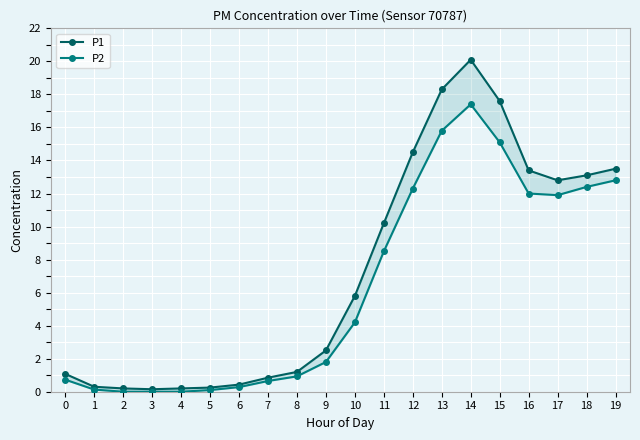

What are all the series names shown in the legend?

P1, P2